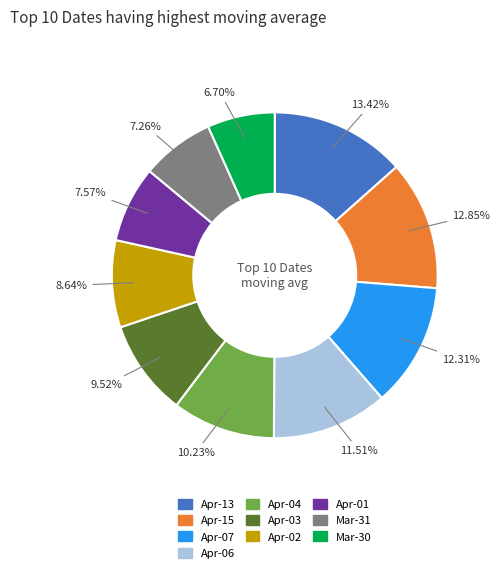

Approximately how many times larger is the value at Apr-04 compared to Apr-02?

1.2